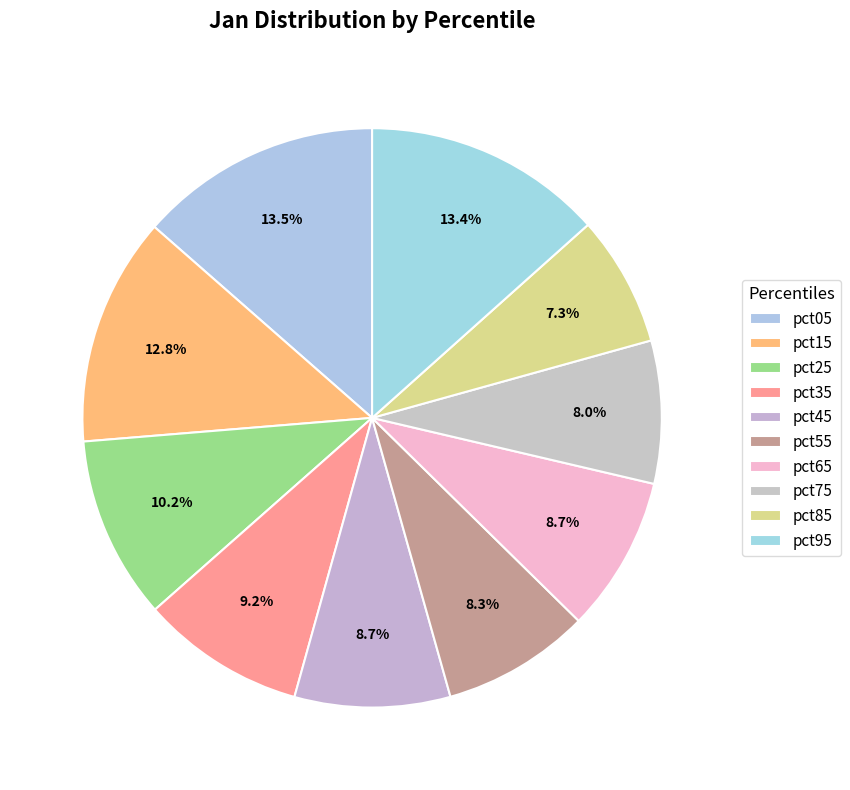

Count the number of slices in the pie.

10